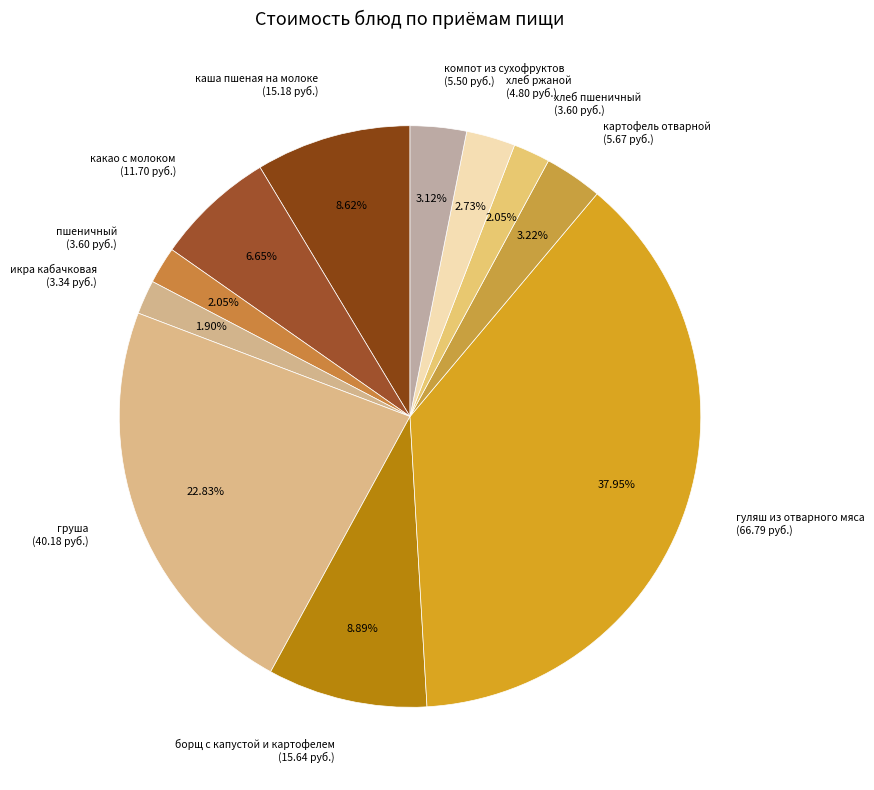

What percentage is the какао с молоком slice, to the nearest percent?

7%